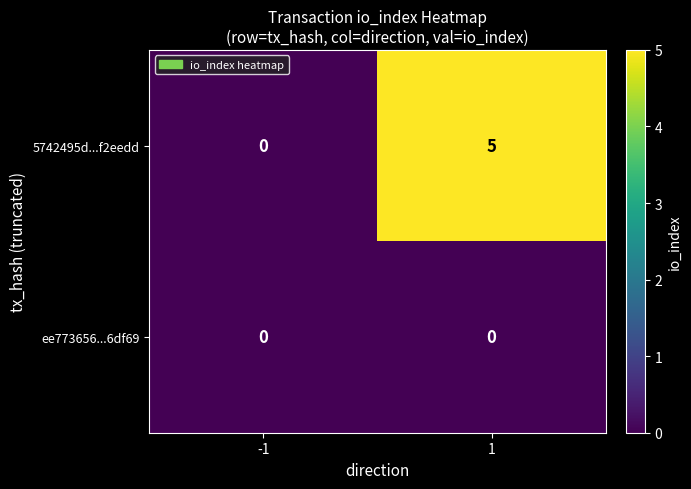

The 5742495d...f2eedd series shows 2 at 1. True or false?

False